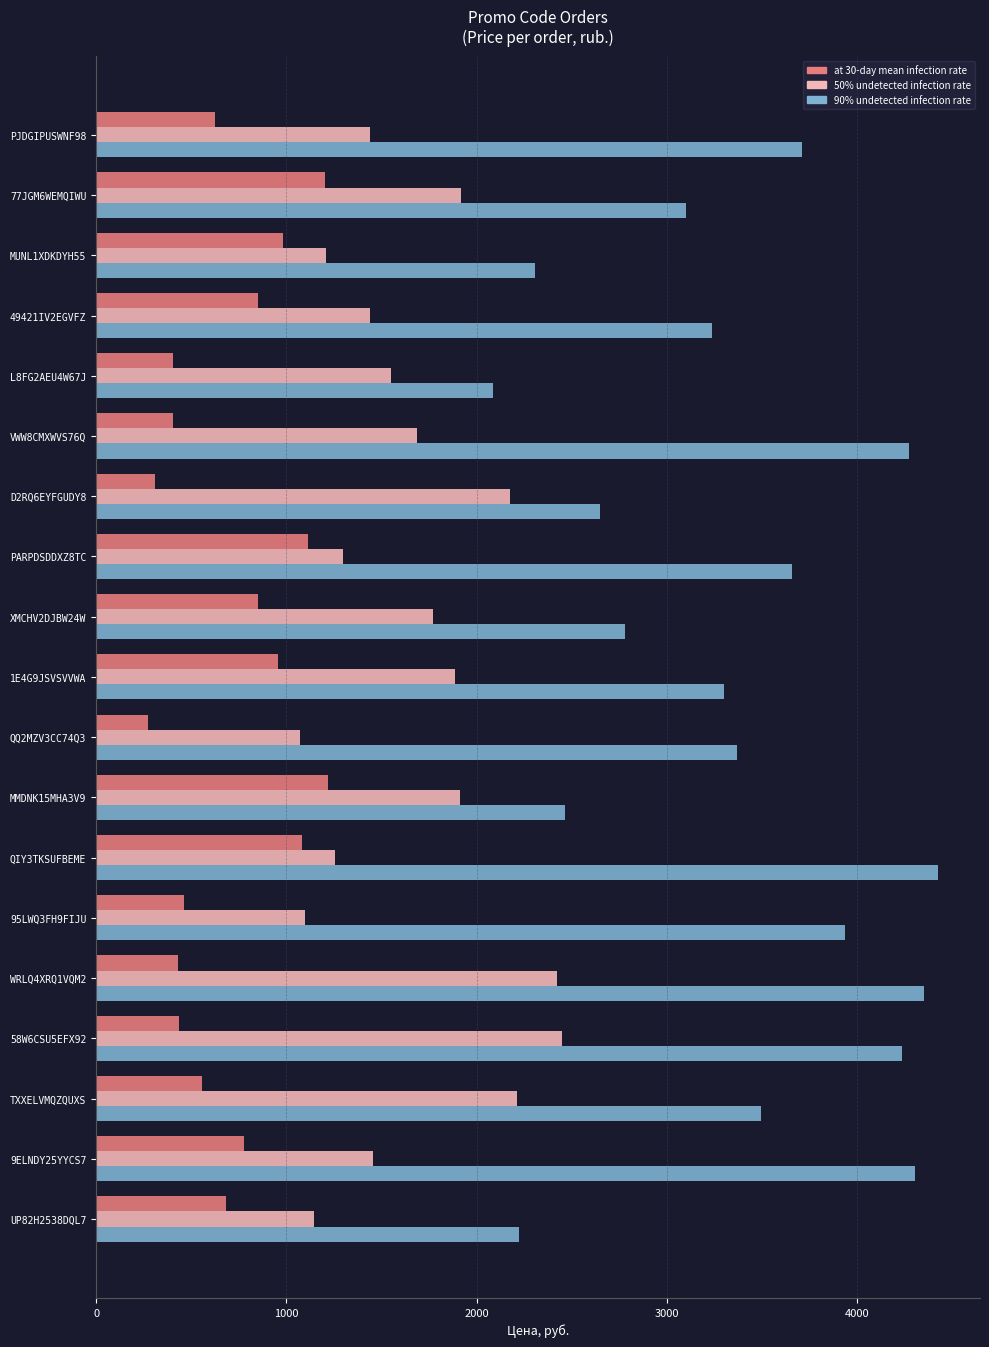

List the series in order of their overall mean, highest first.

90% undetected infection rate, 50% undetected infection rate, at 30-day mean infection rate